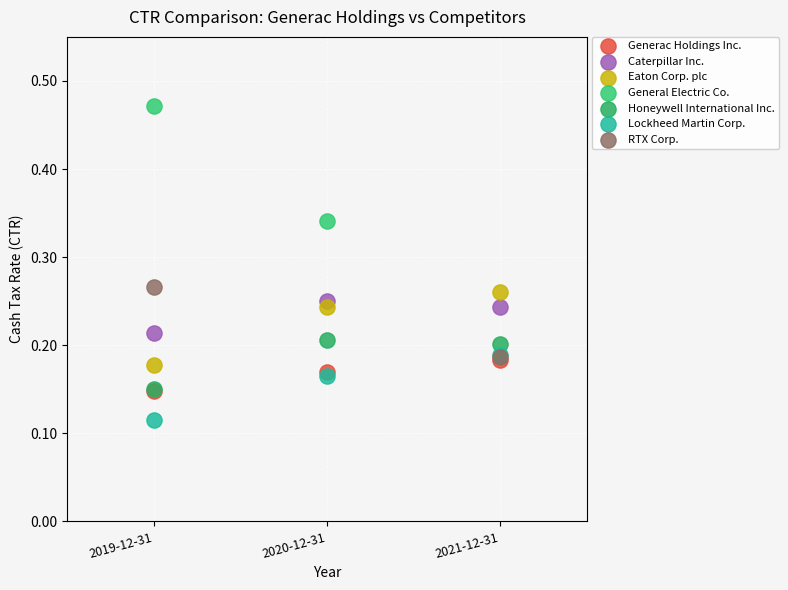

Which series has the widest spread of Y values?

General Electric Co.